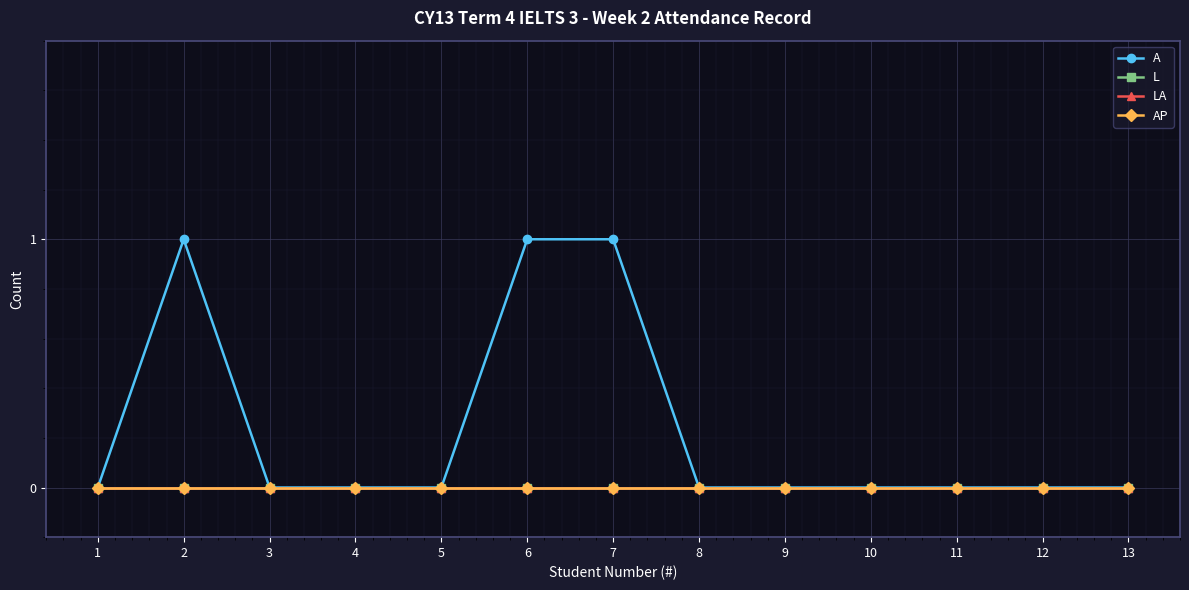

List the series in order of their peak value, lowest first.

L, LA, AP, A